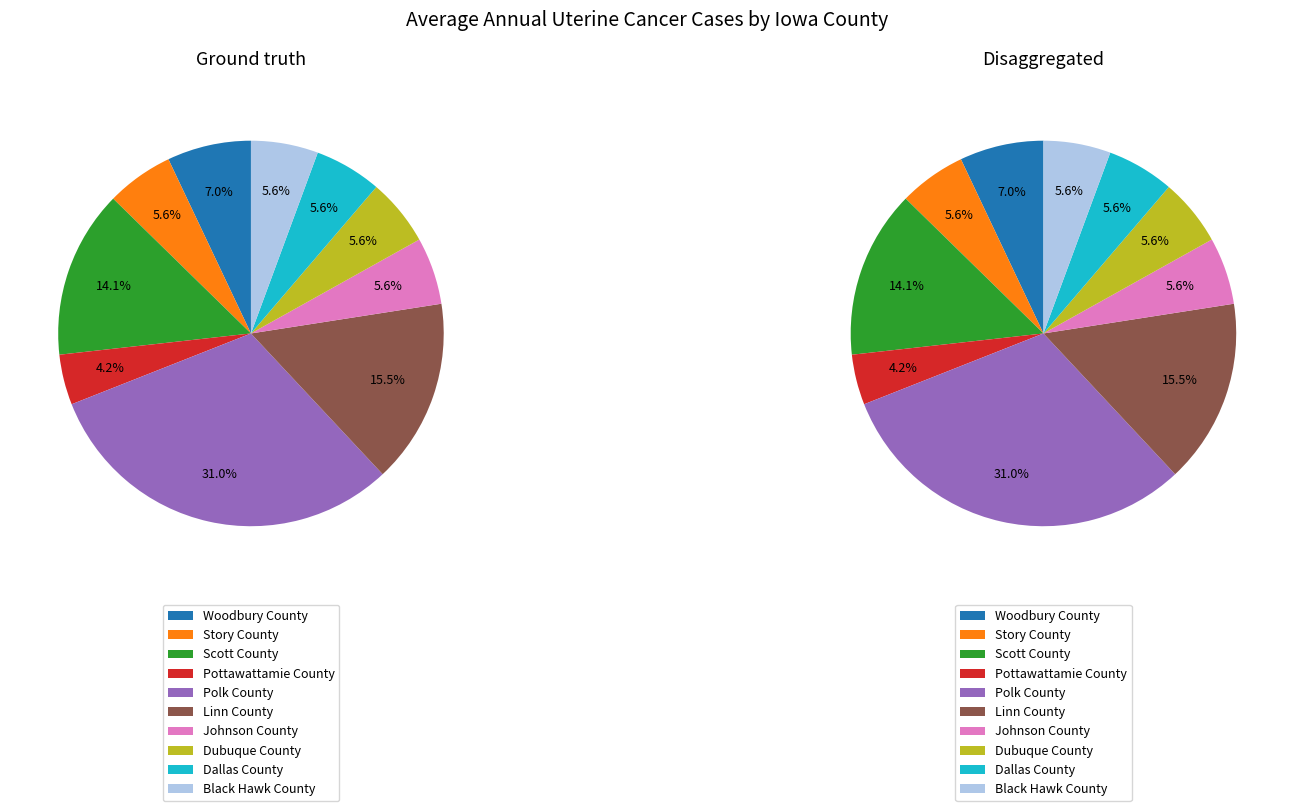

The Scott County slice represents 14% of the pie. True or false?

True